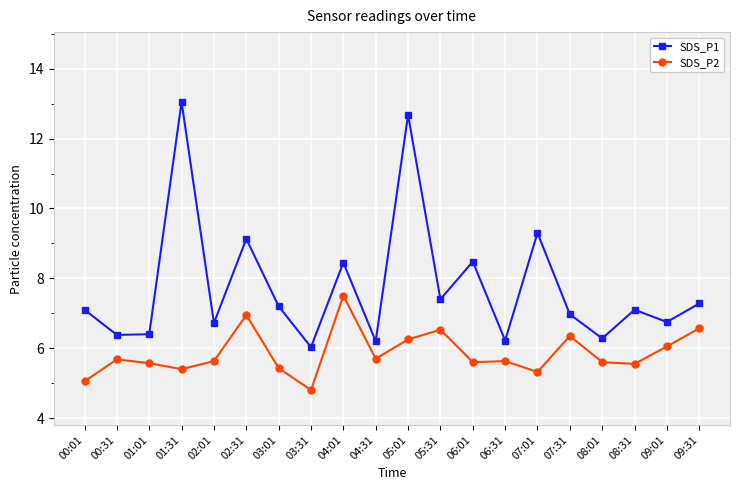

Rank the series at 09:31 from lowest to highest value.

SDS_P2, SDS_P1